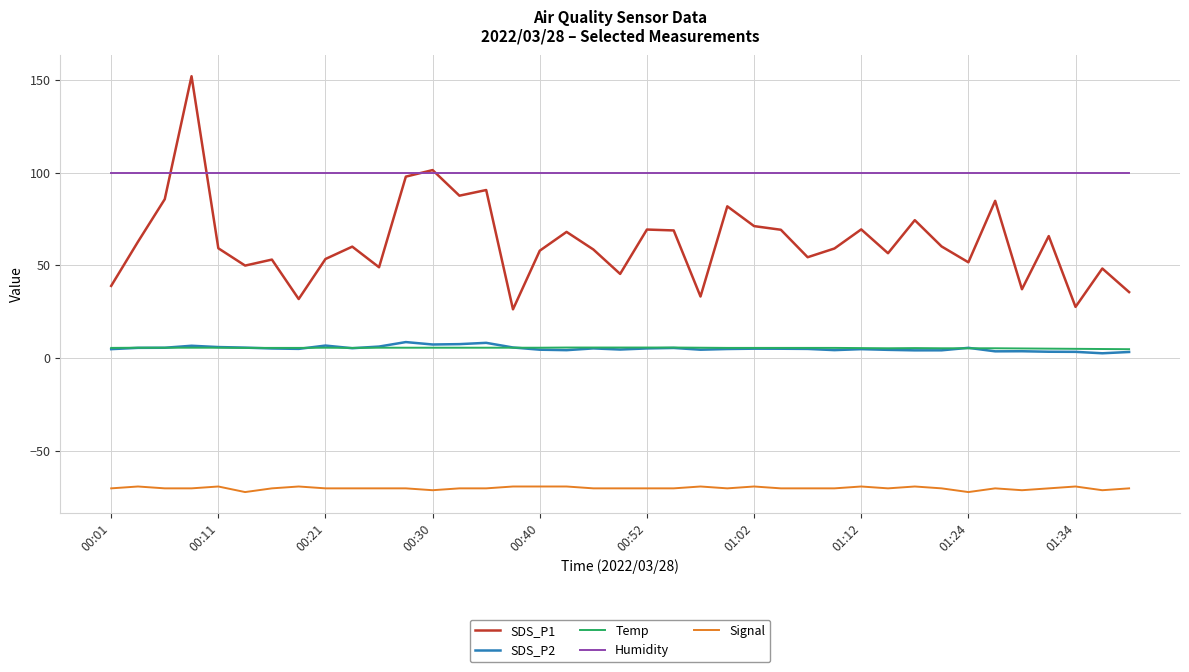

What is the greatest value displayed?

151.8